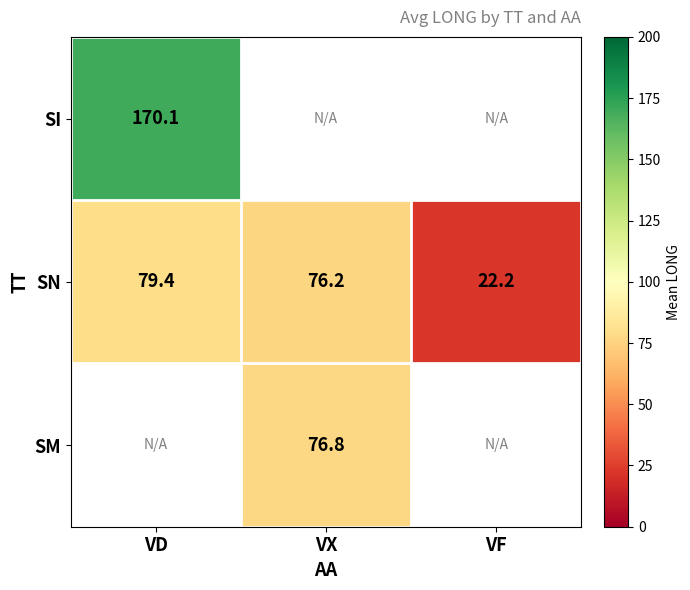

The value of SI at VD is 170.1. True or false?

True